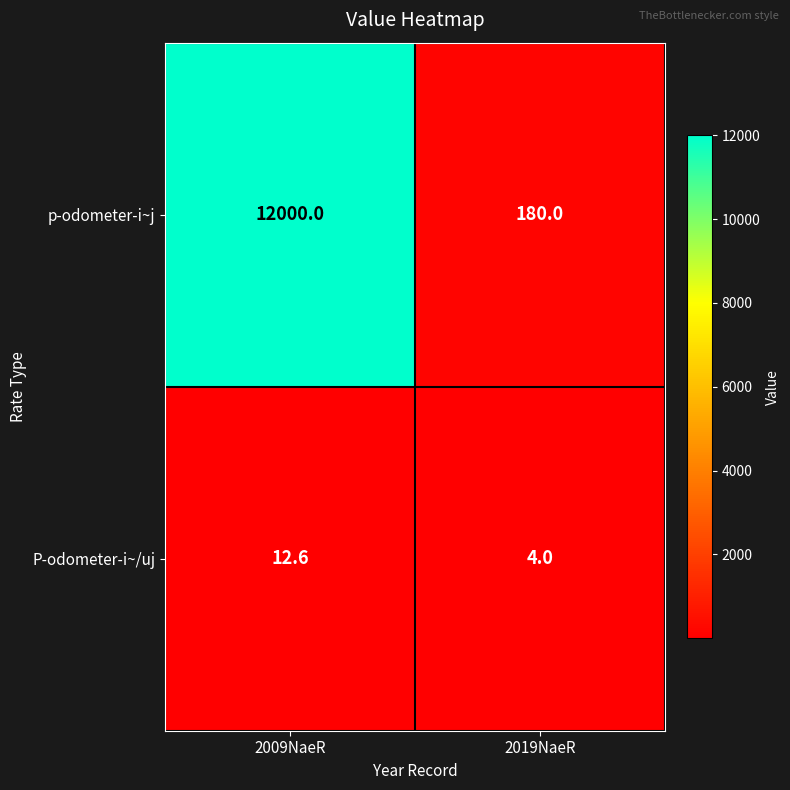

Which series has the largest total across all categories?

p-odometer-i~j